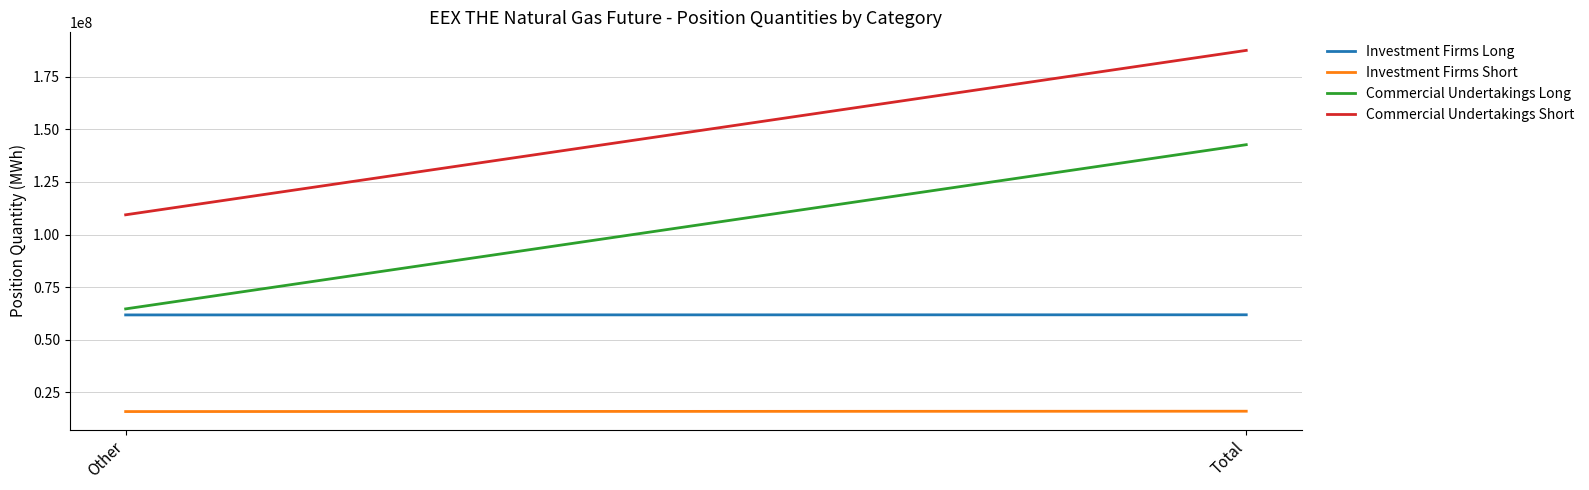

At Other, list the series in order from smallest to largest.

Investment Firms Short, Investment Firms Long, Commercial Undertakings Long, Commercial Undertakings Short